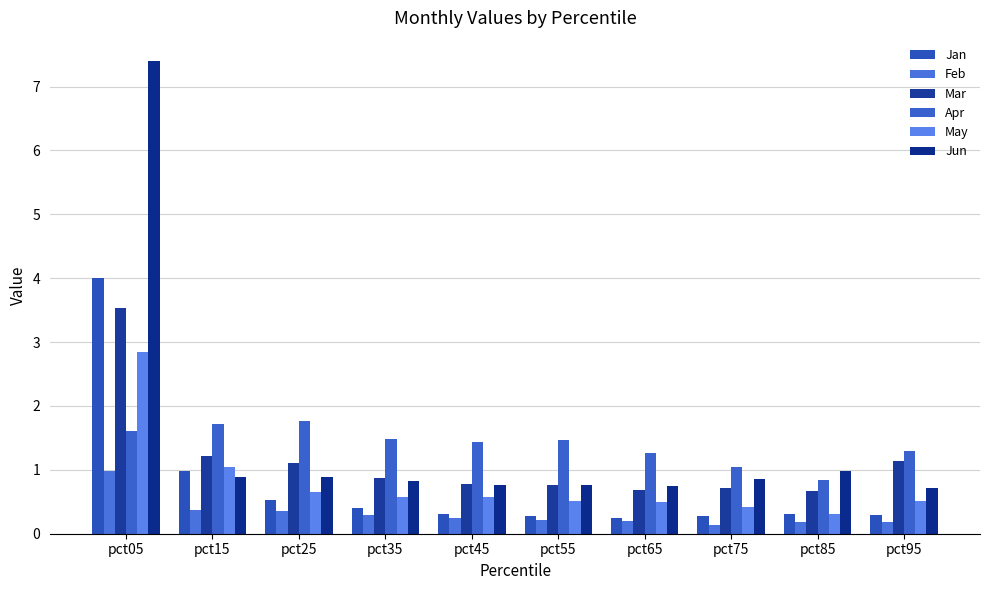

Is it true that Feb equals 0.1 at pct55?

False